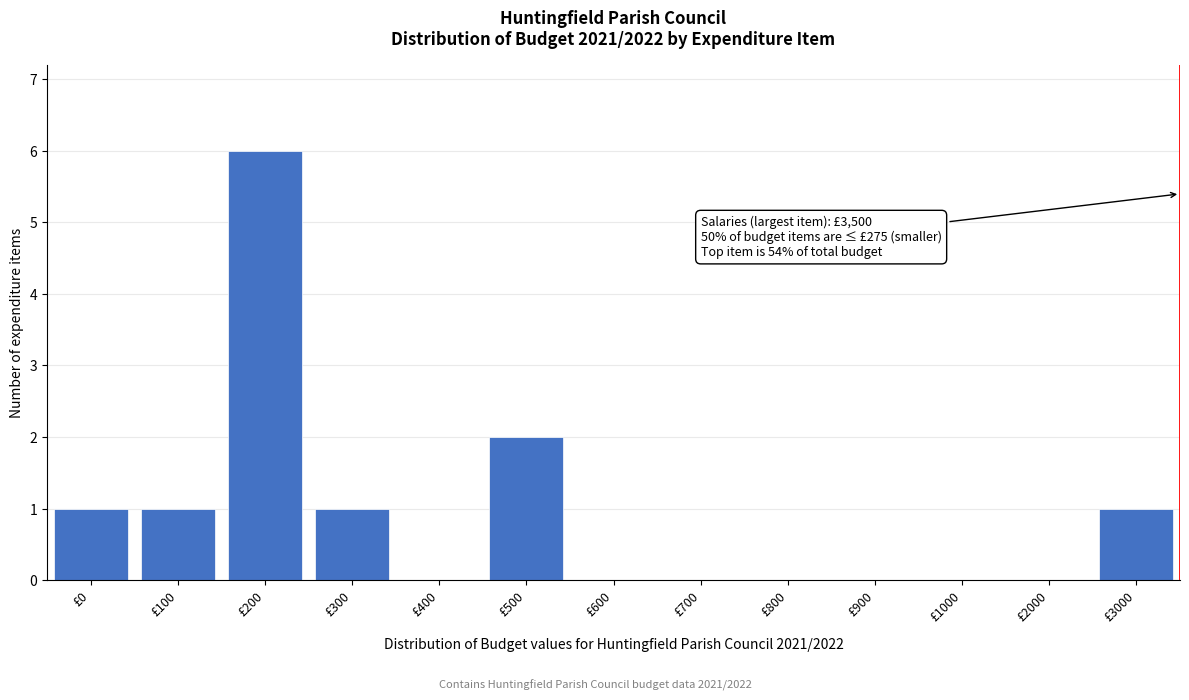

Reading right to left, what are all the values shown in this chart?

£3000=1	£2000=0	£1000=0	£900=0	£800=0	£700=0	£600=0	£500=2	£400=0	£300=1	£200=6	£100=1	£0=1